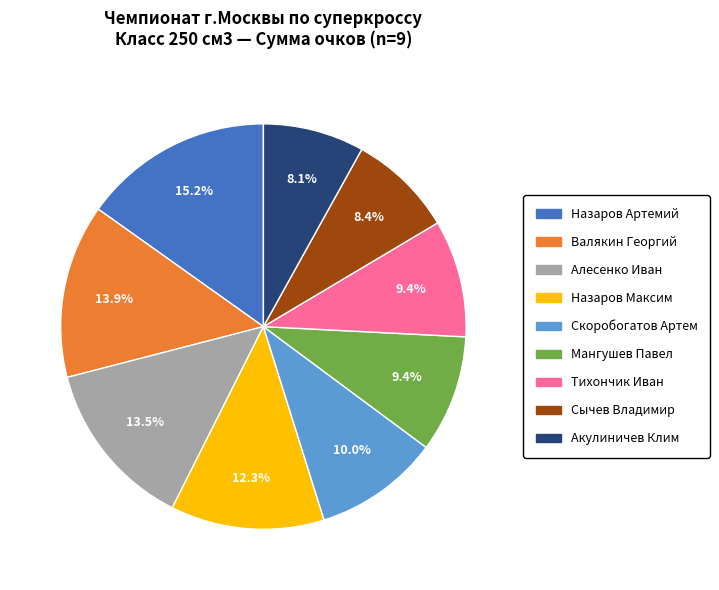

To the nearest percent, what percentage of the pie is Акулиничев Клим?

8%